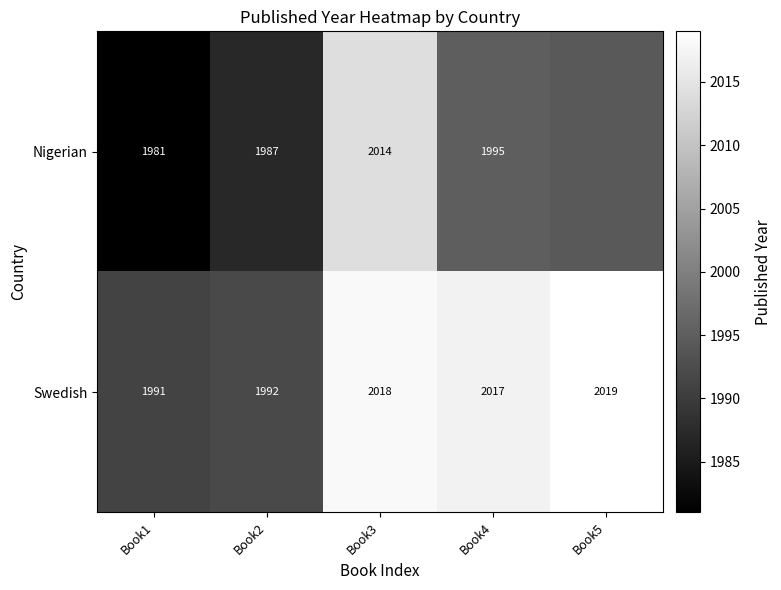

List the labels in order of Nigerian value, largest first.

Book3, Book4, Book5, Book2, Book1